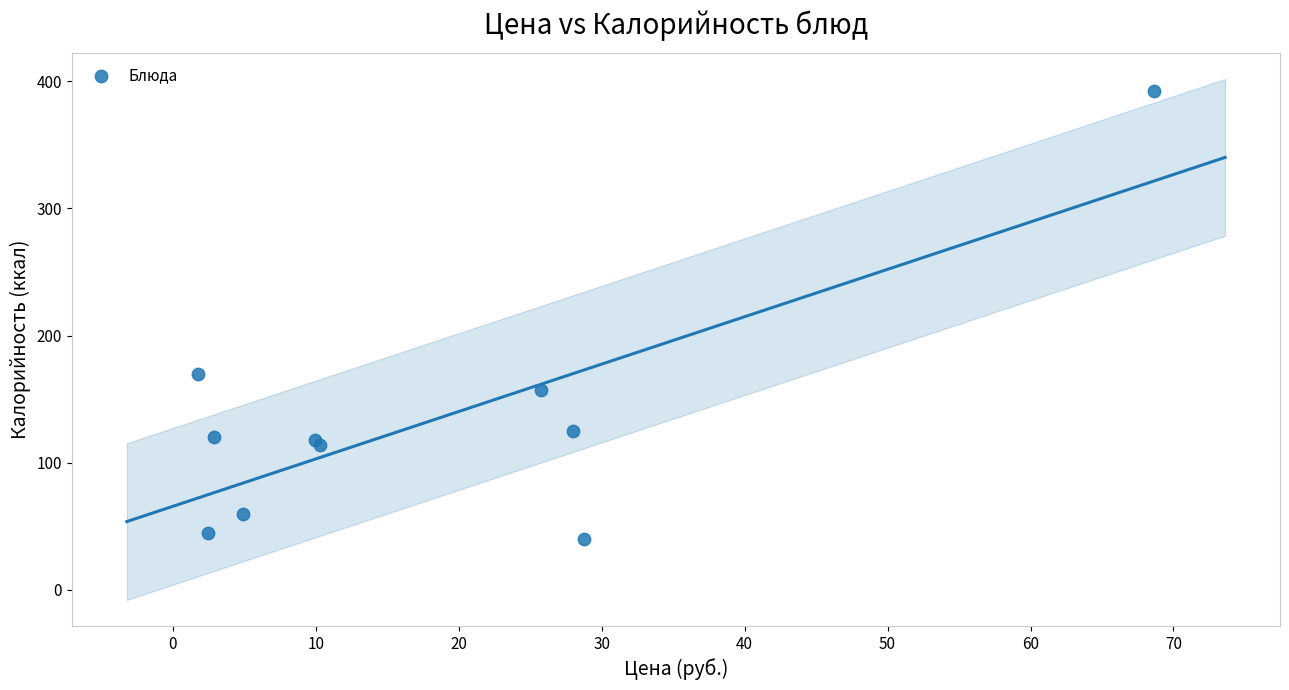

What Y value in the scatter plot is closest to 216?

170